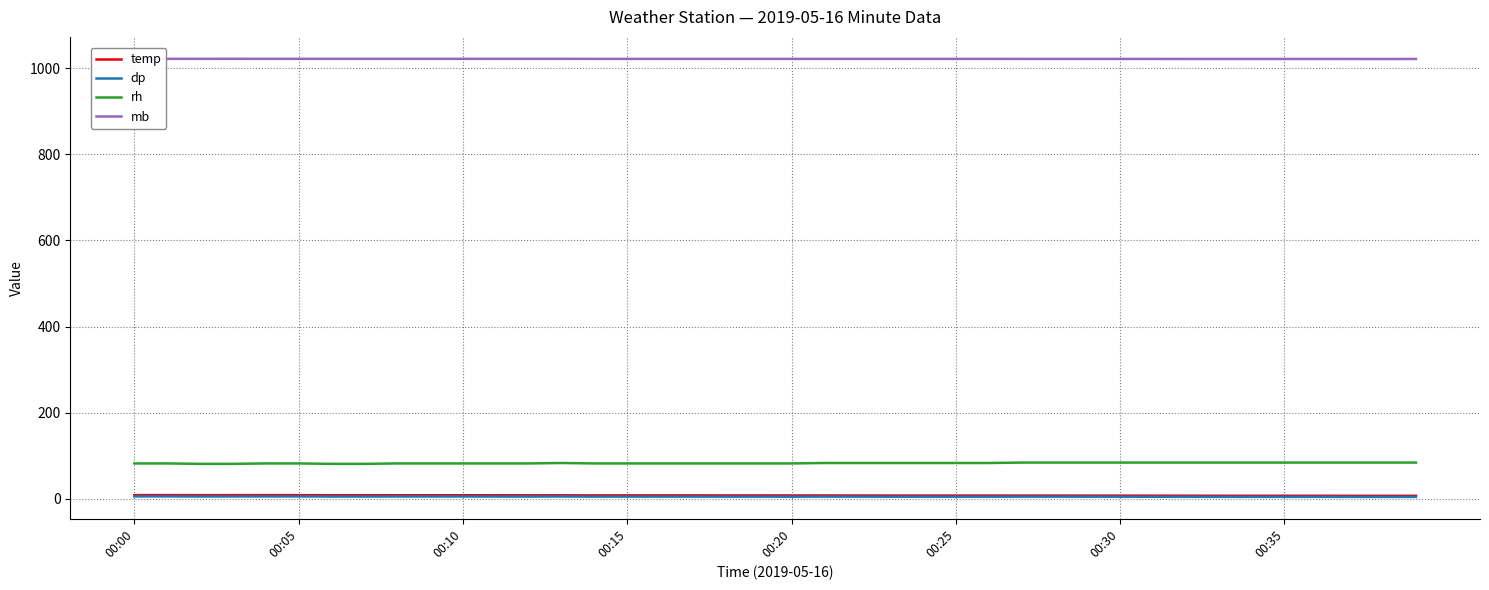

True or false: temp and dp intersect in this chart.

False